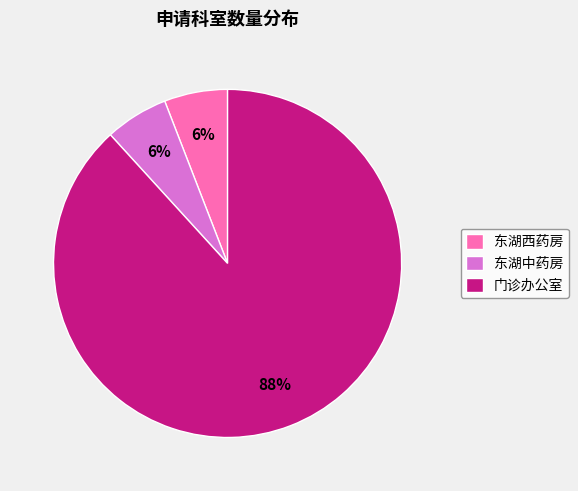

Between 门诊办公室 and 东湖中药房, which is larger?

门诊办公室